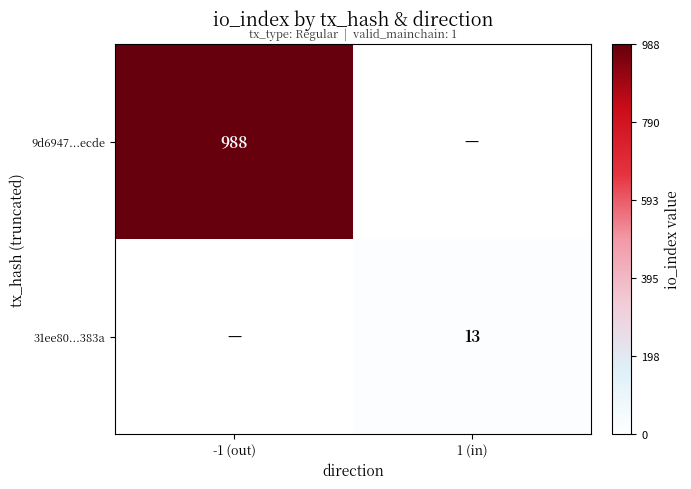

The 9d6947...ecde series shows 988 at -1 (out). True or false?

True